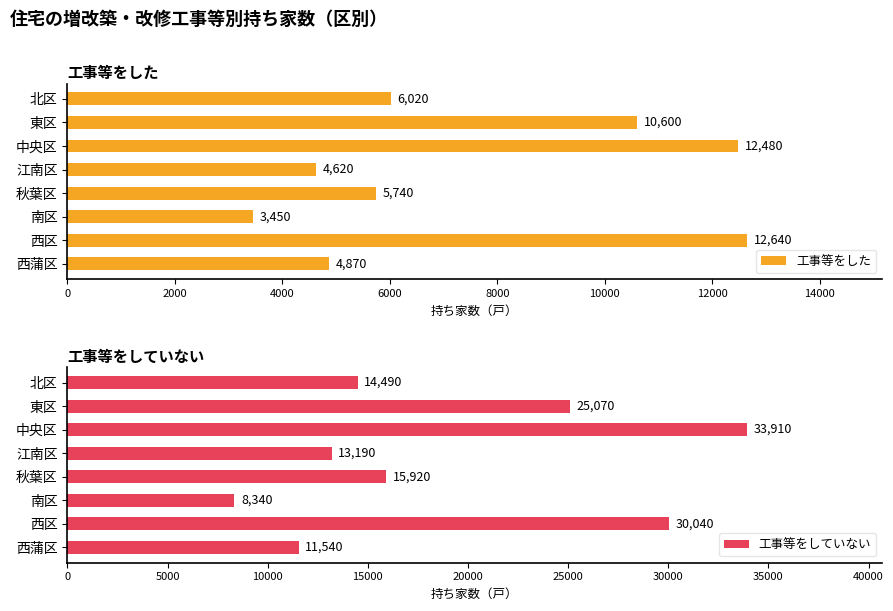

What is the average value of the 工事等をしていない series?

19062